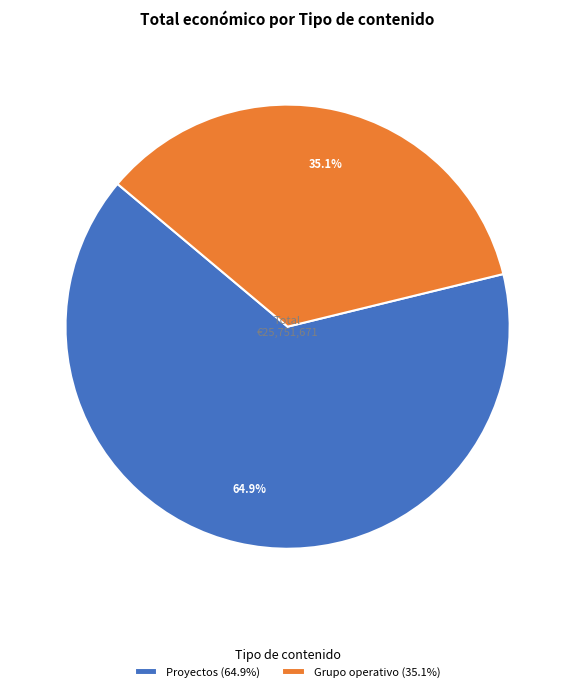

How many slices are in this pie chart?

2